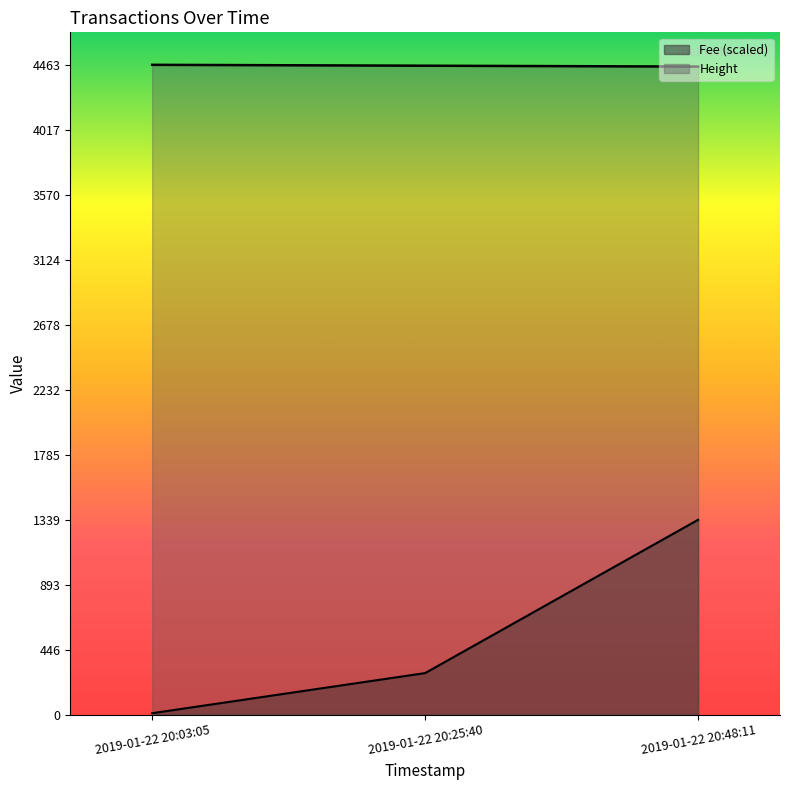

Which series changed the most between 2019-01-22 20:03:05 and 2019-01-22 20:25:40?

Fee